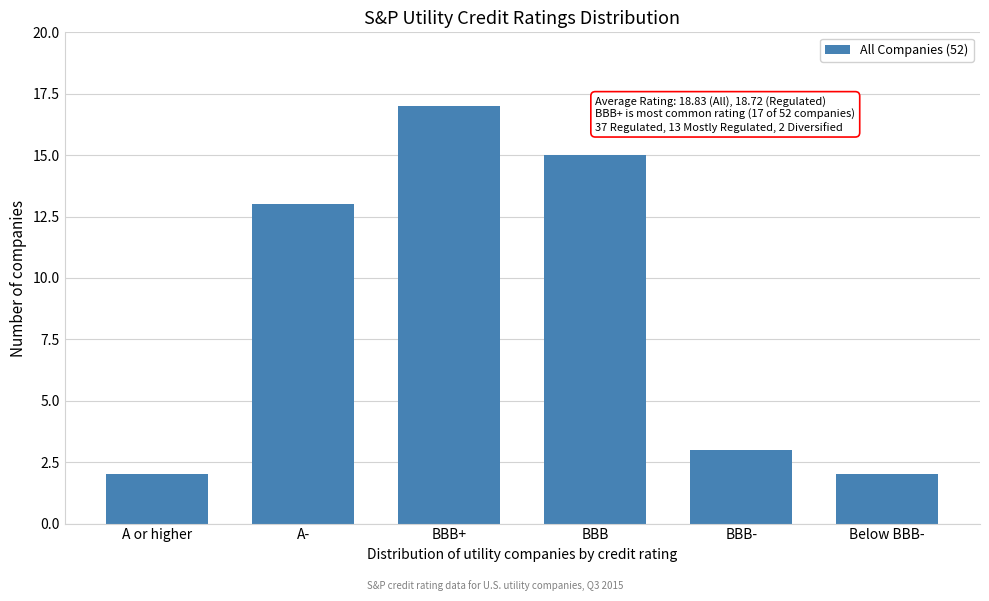

Reading right to left, what are all the values shown in this chart?

2	3	15	17	13	2